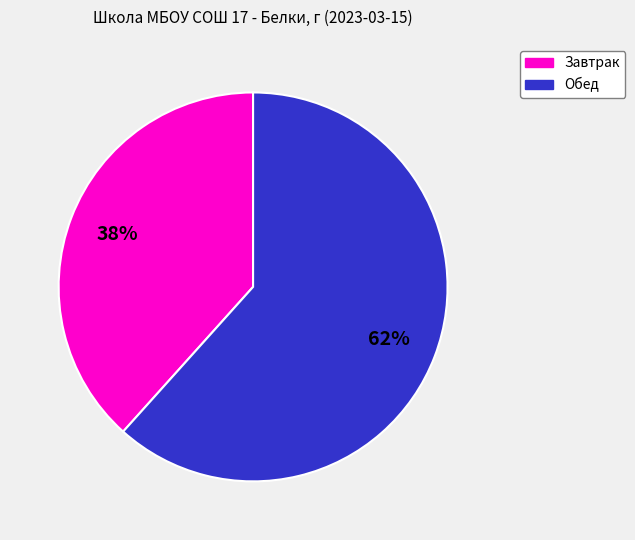

Is there any slice that represents more than half of the pie?

Yes